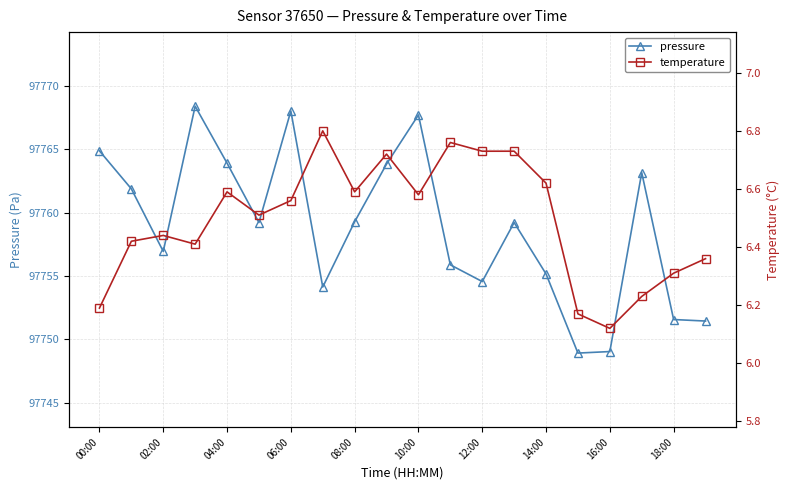

What is the sum of all pressure values?

1955177.2